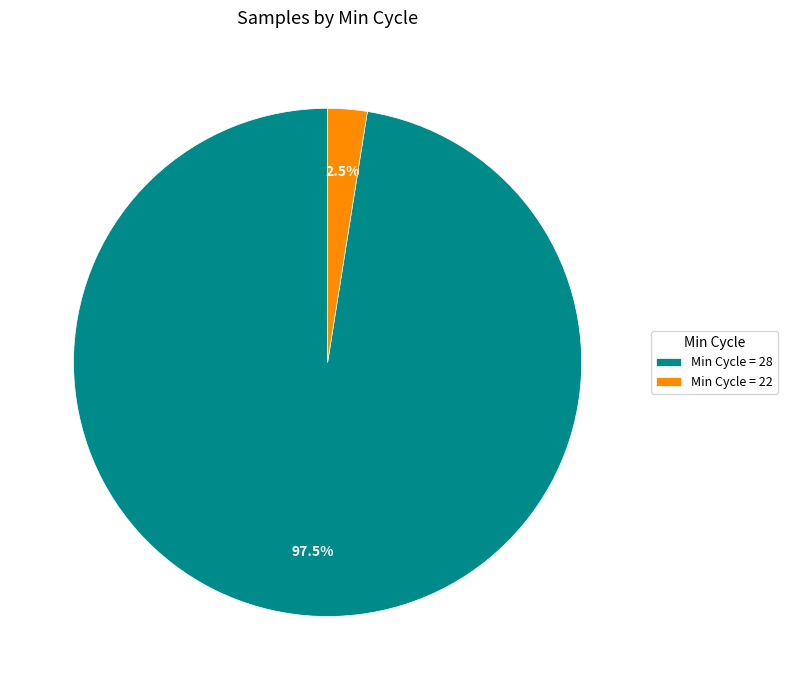

Is there any slice that represents more than half of the pie?

Yes